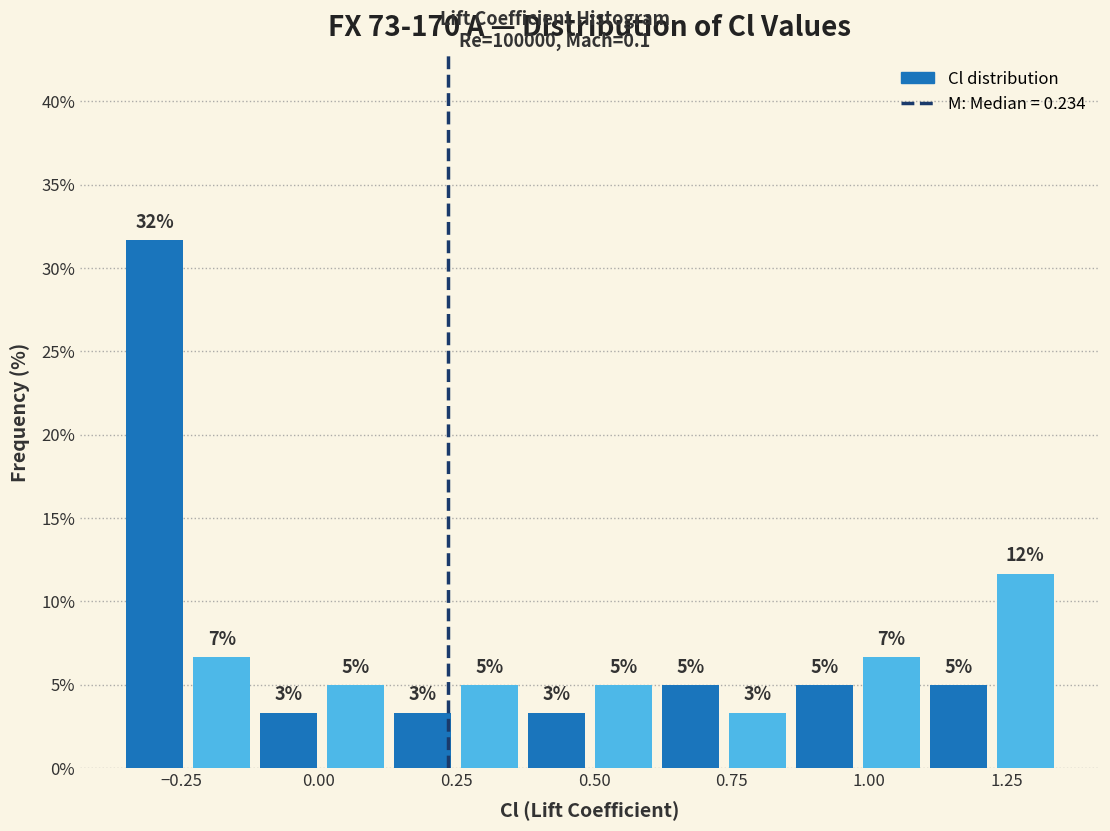

Read against the x-axis, roughly where is the centre of the tallest bar?

-0.30